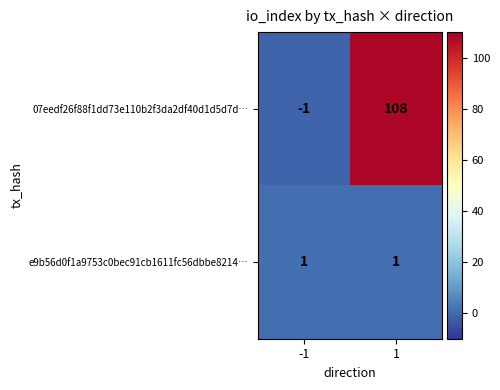

What is the maximum value shown in the chart?

108